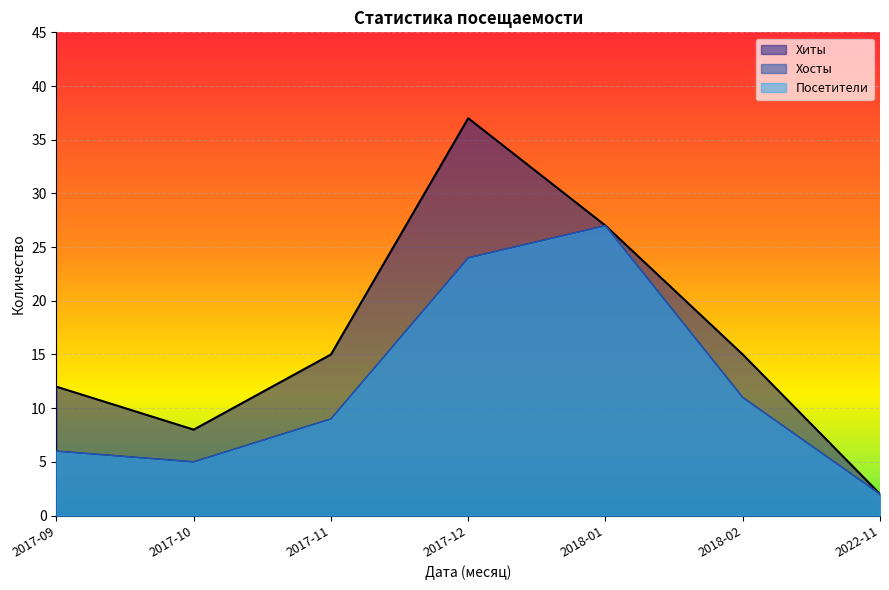

What is the difference between the highest and lowest values at 2017-12?

13